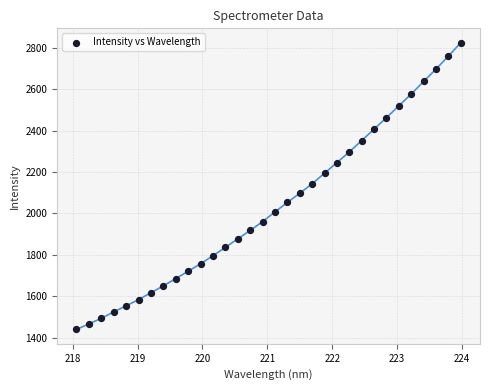

What is the range of Y values (max minus min)?

1387.0